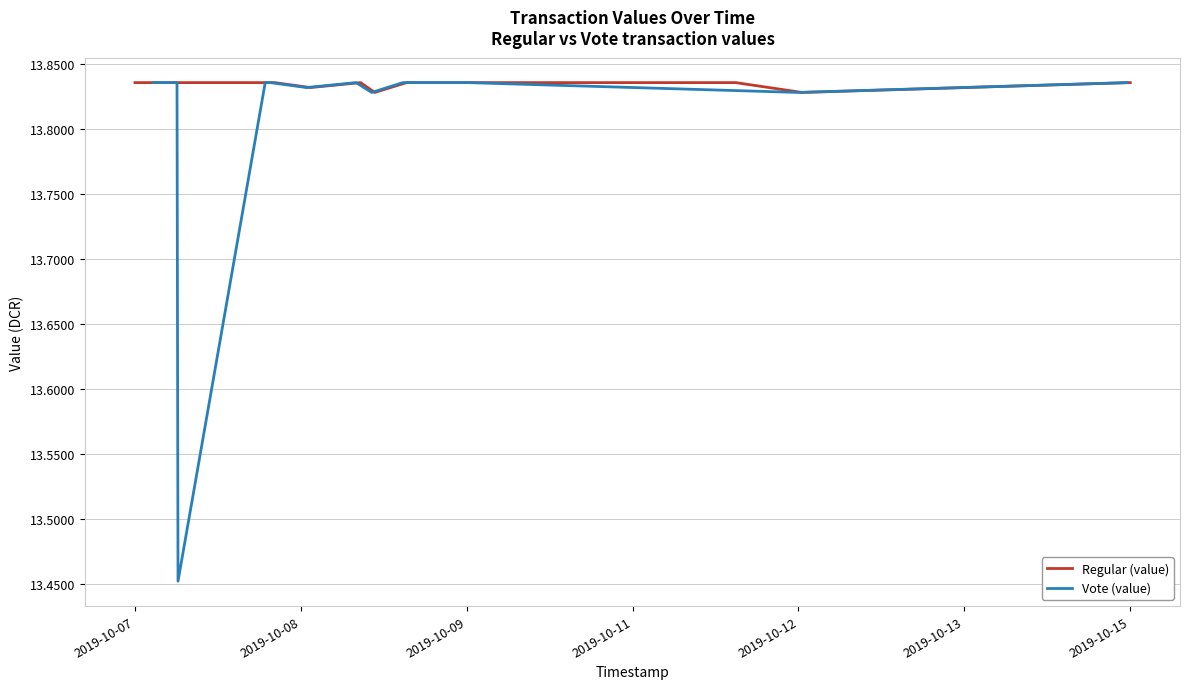

Is it true that Regular (value) equals 19.6 at 2019-10-07?

False